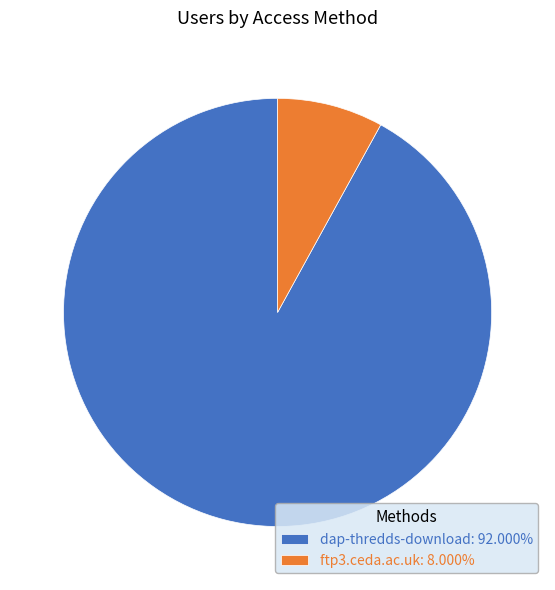

Is the sum of ftp3.ceda.ac.uk: 8.000% and dap-thredds-download: 92.000% greater than half?

Yes